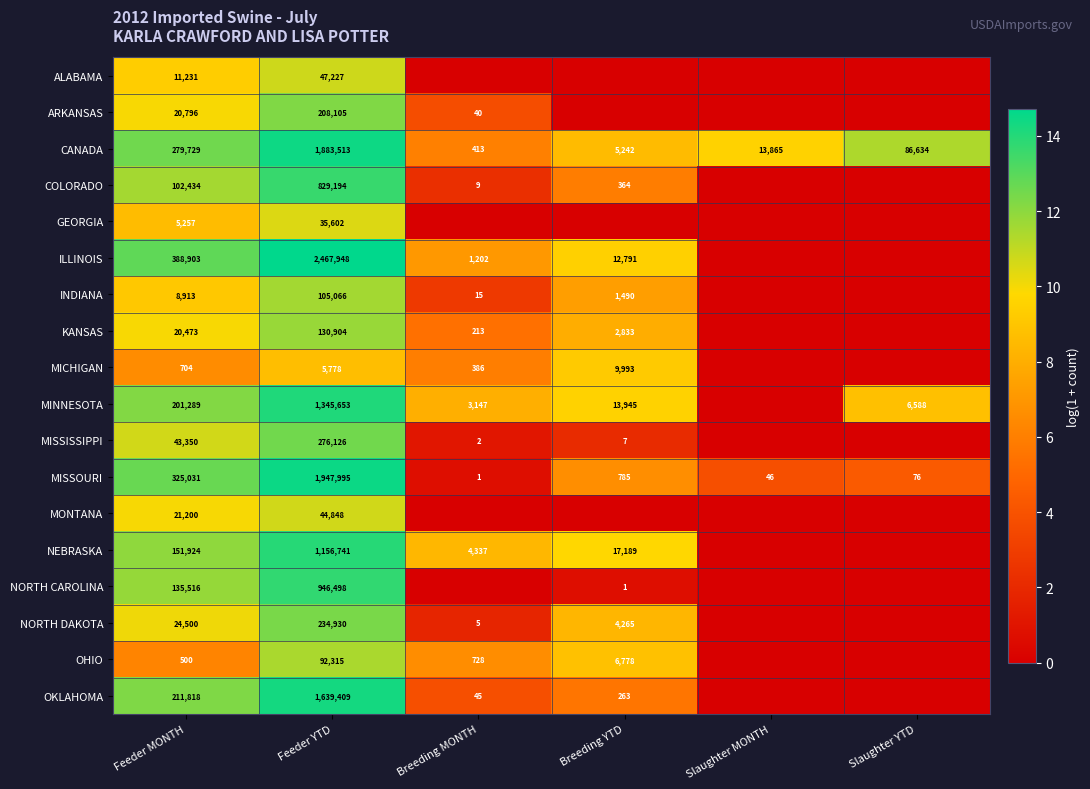

What is the sum of the NORTH DAKOTA values at Breeding MONTH and Feeder YTD?

234935